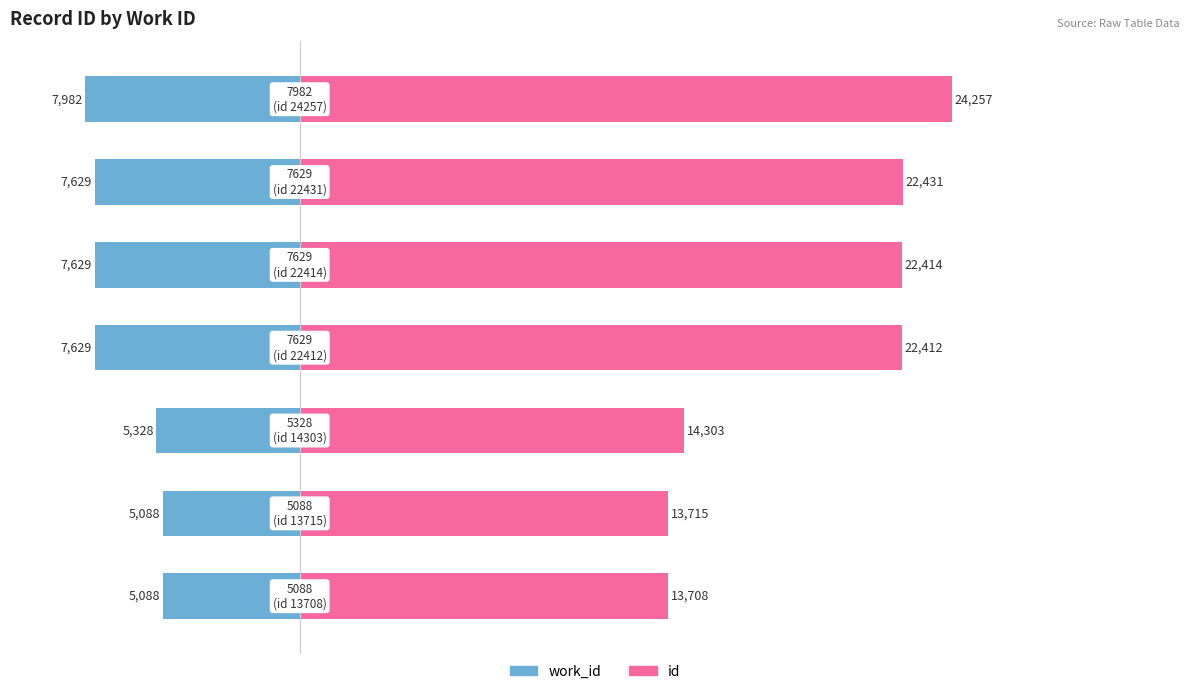

Count the number of data series in this chart.

2